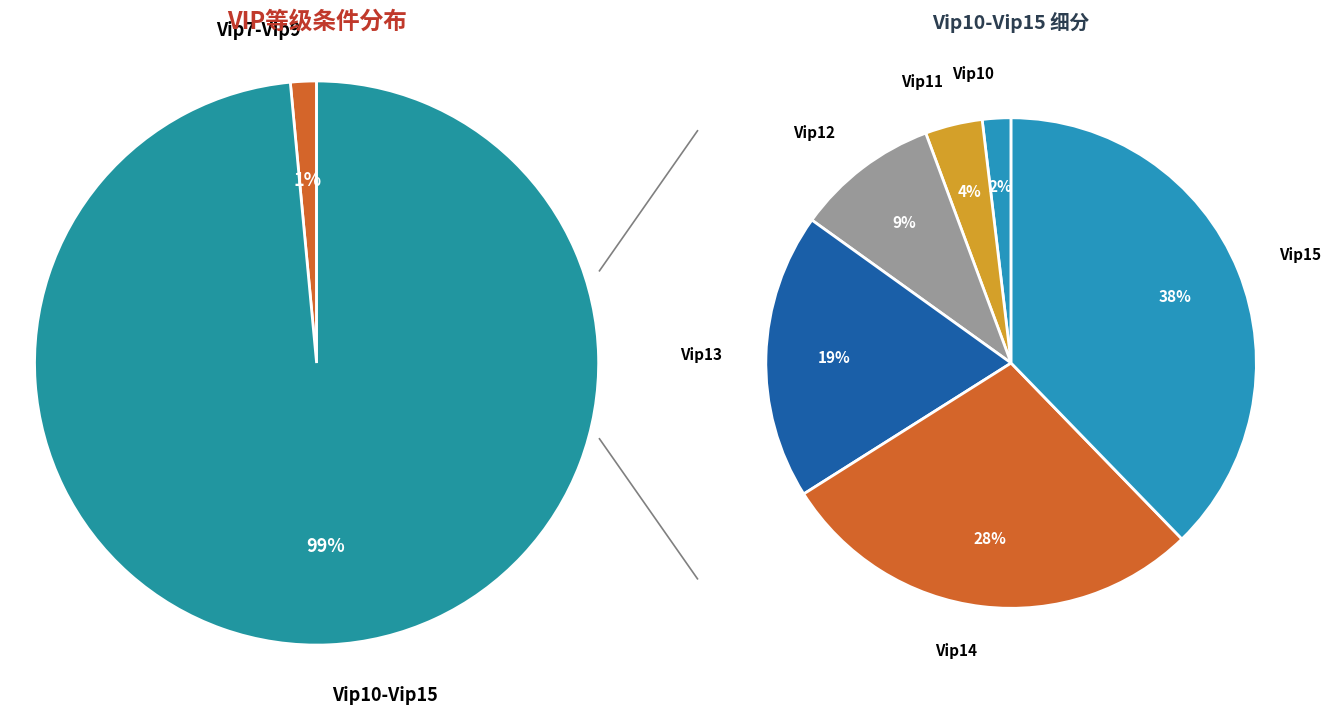

Do Vip8 and Vip9 together represent more than half of the pie?

No